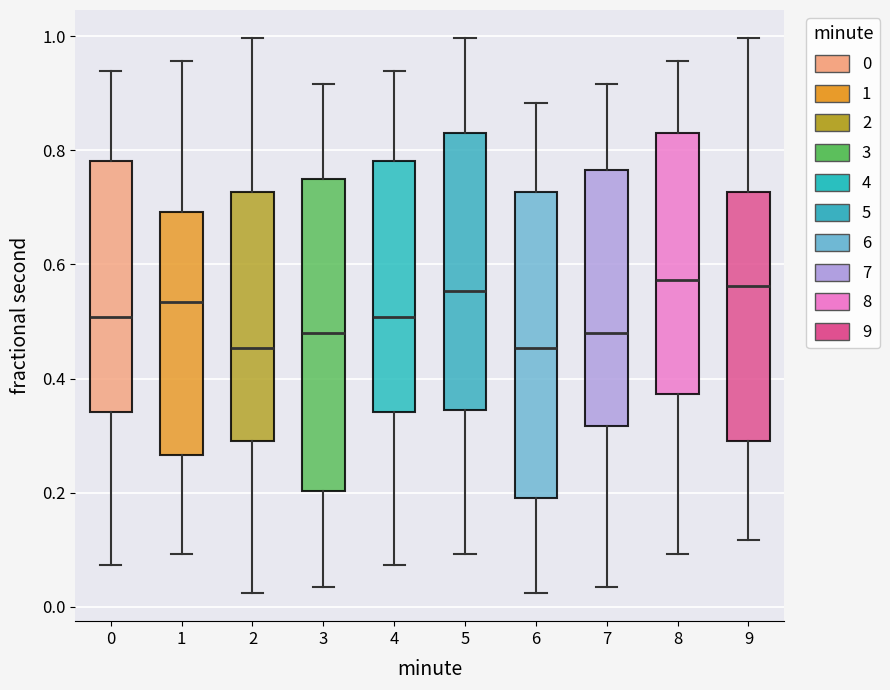

Reading left to right, read every box against the y-axis: the position of its median line, the range the box covers, and the ends of its whiskers. The values are not printed on the chart, so give them approximately, as read against the axis.

0: median 0.50, box 0.34 to 0.78, whiskers 0.08 to 0.94
1: median 0.54, box 0.26 to 0.70, whiskers 0.10 to 0.96
2: median 0.46, box 0.28 to 0.72, whiskers 0.02 to 1.00
3: median 0.48, box 0.20 to 0.74, whiskers 0.04 to 0.92
4: median 0.50, box 0.34 to 0.78, whiskers 0.08 to 0.94
5: median 0.56, box 0.34 to 0.84, whiskers 0.10 to 1.00
6: median 0.46, box 0.20 to 0.72, whiskers 0.02 to 0.88
7: median 0.48, box 0.32 to 0.76, whiskers 0.04 to 0.92
8: median 0.58, box 0.38 to 0.84, whiskers 0.10 to 0.96
9: median 0.56, box 0.28 to 0.72, whiskers 0.12 to 1.00